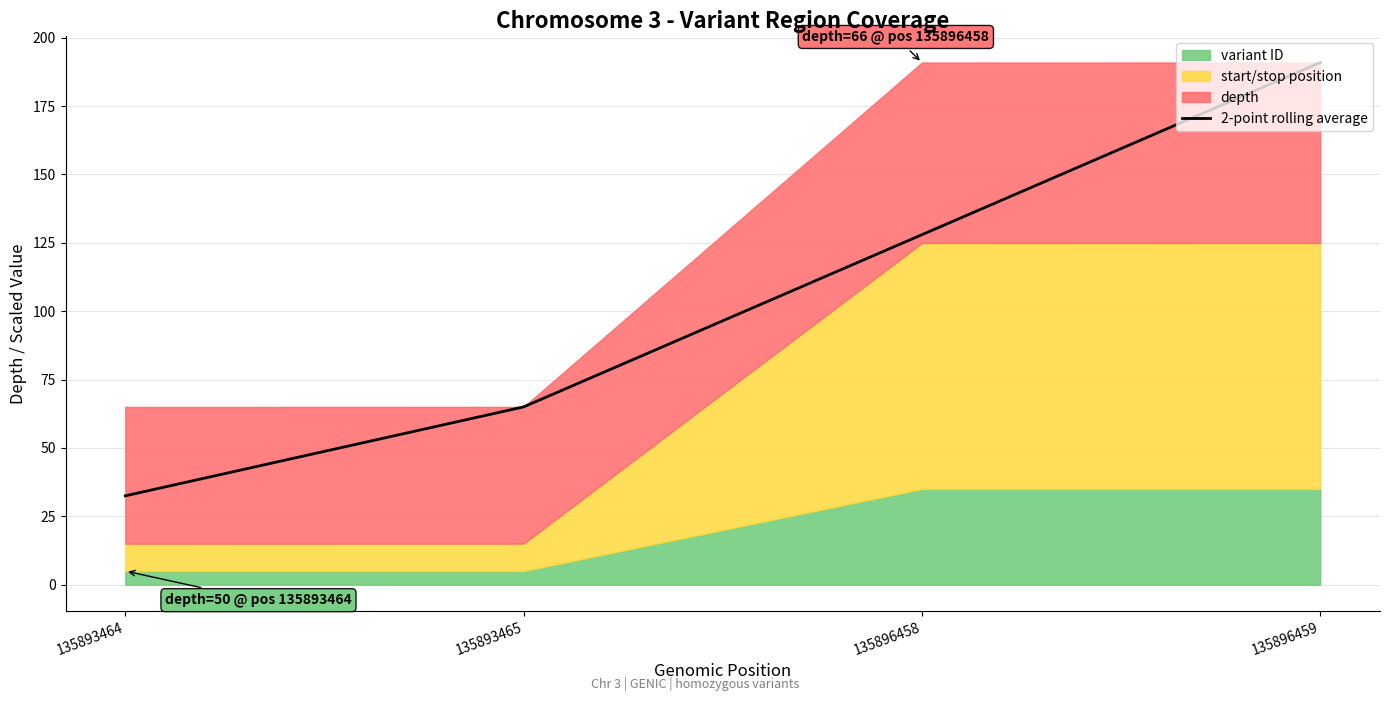

What is the approximate value at 135893465?

65.0